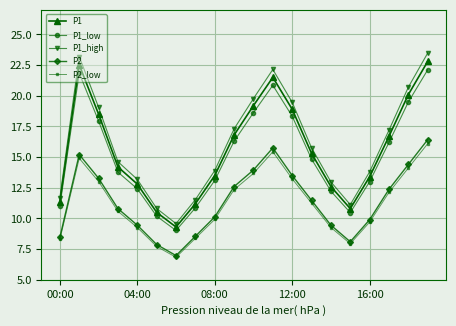

In P2_low, how many points are lower than both neighbors (excluding endpoints)?

2